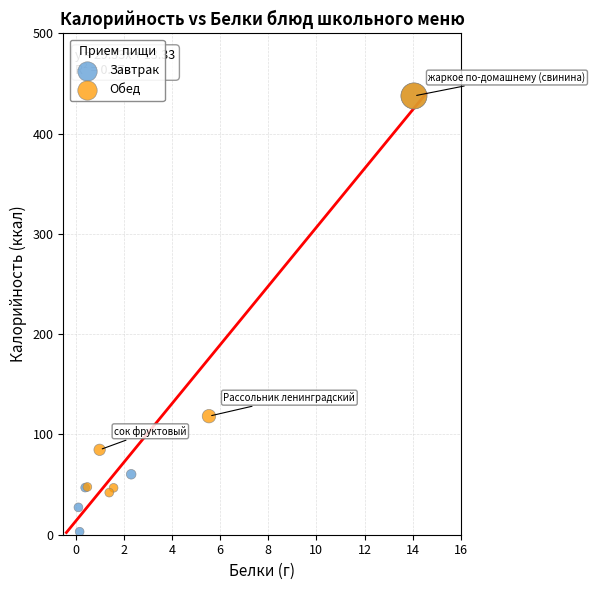

Which series reaches the minimum Y coordinate?

Завтрак